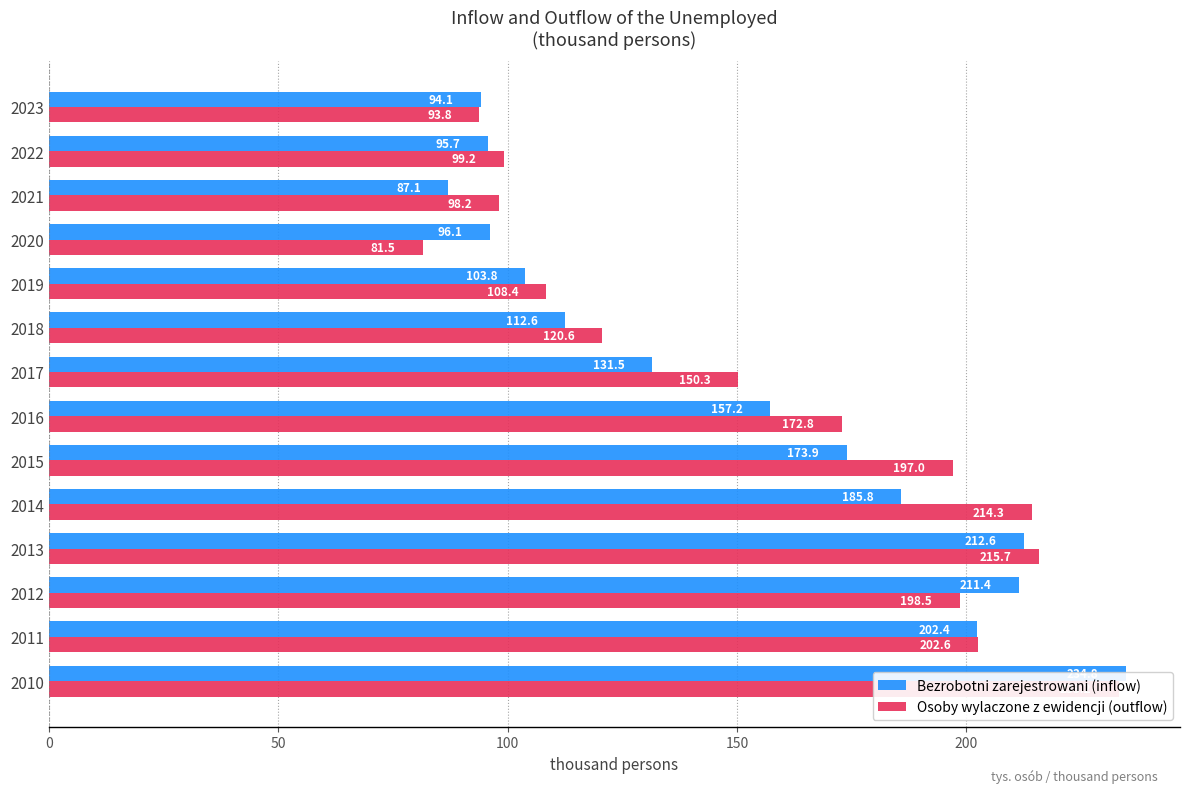

How many data points does each series have?

14